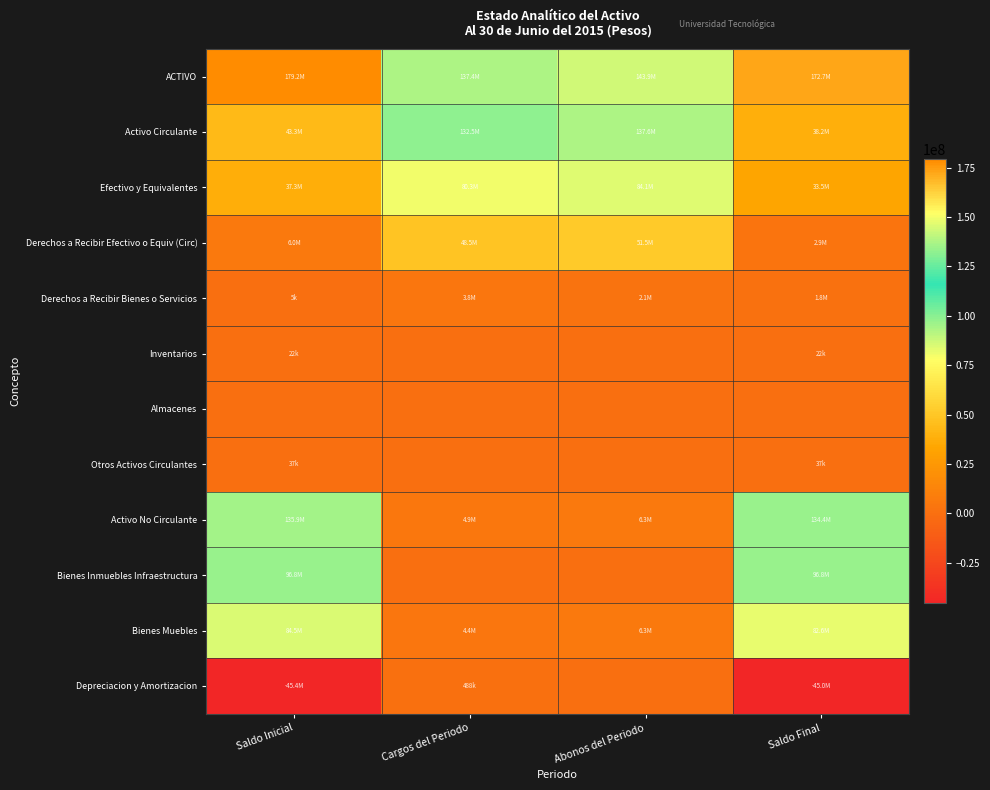

At Saldo Inicial, list the series in order from smallest to largest.

Depreciacion y Amortizacion, Almacenes, Derechos a Recibir Bienes o Servicios, Inventarios, Otros Activos Circulantes, Derechos a Recibir Efectivo o Equiv (Circ), Efectivo y Equivalentes, Activo Circulante, Bienes Muebles, Bienes Inmuebles Infraestructura, Activo No Circulante, ACTIVO